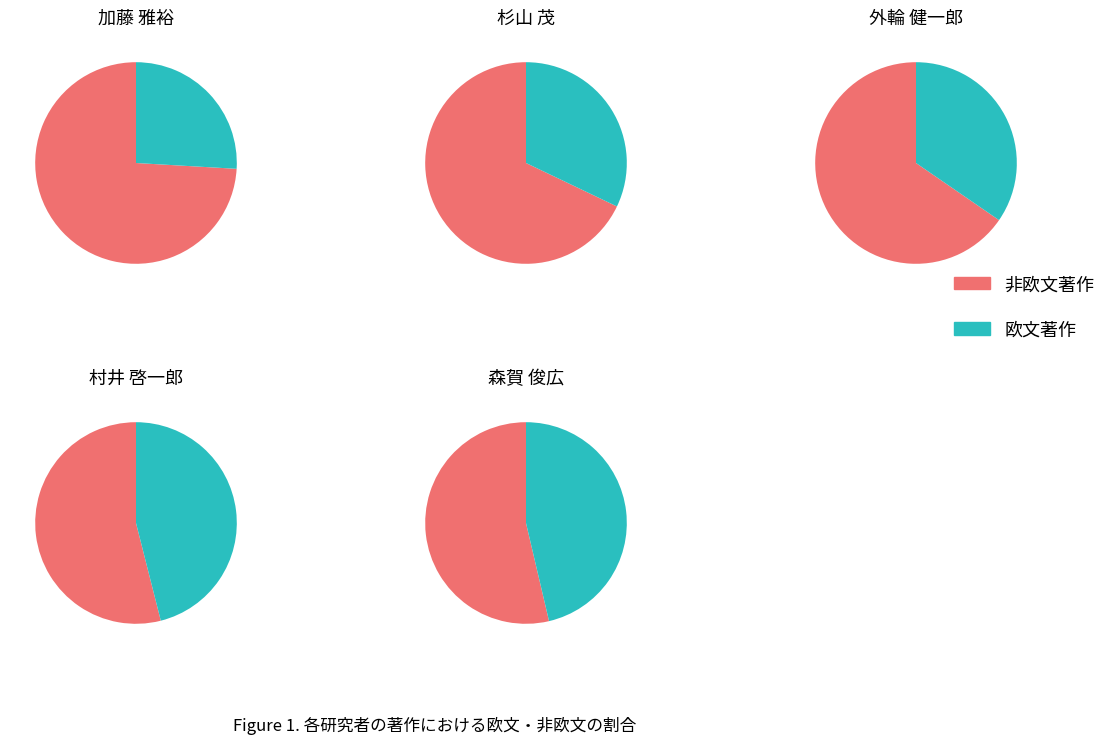

Which has a higher value, 村井 啓一郎 or 外輪 健一郎?

外輪 健一郎